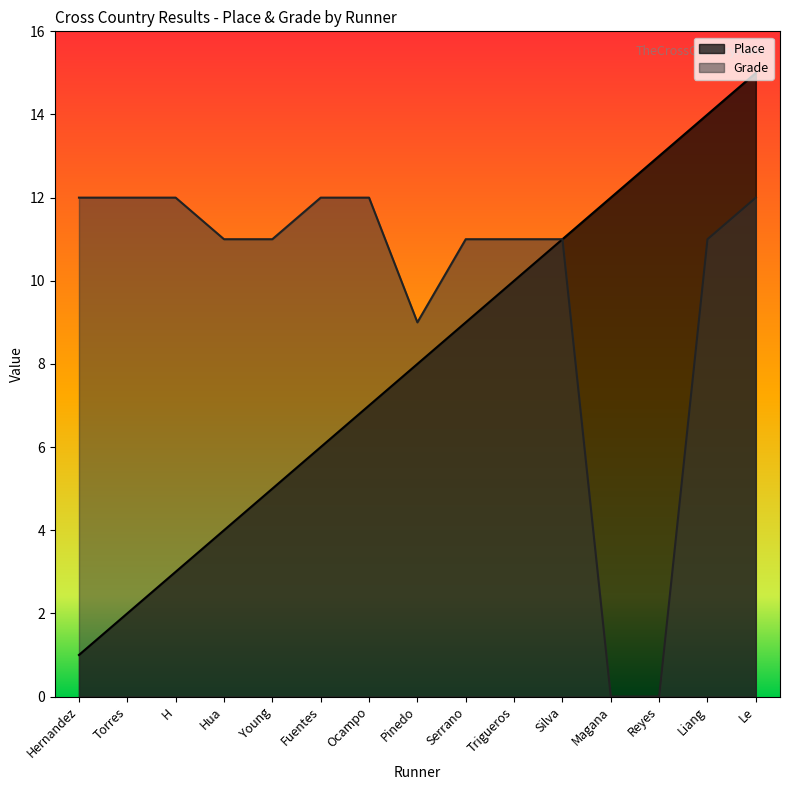

Reading left to right, transcribe all the data shown in this chart.

Place: 1	2	3	4	5	6	7	8	9	10	11	12	13	14	15
Grade: 12	12	12	11	11	12	12	9	11	11	11	0	0	11	12